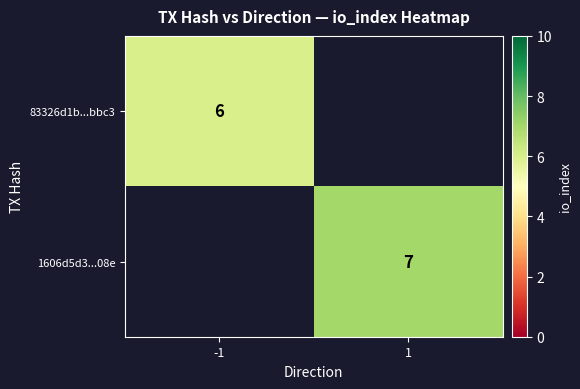

The value of 83326d1b...bbc3 at -1 is 6. True or false?

True